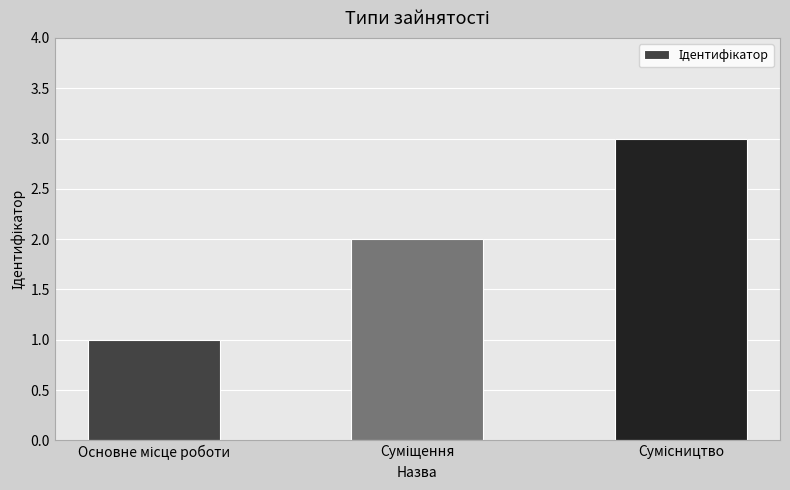

What is the maximum value shown in the chart?

3